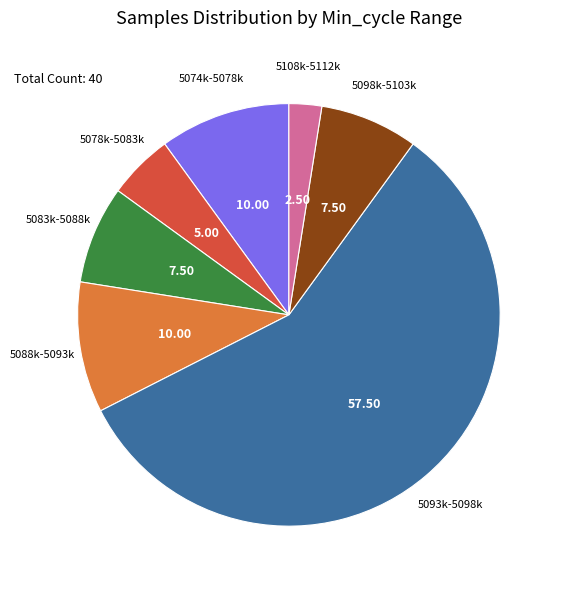

Is there a majority slice in this chart?

Yes